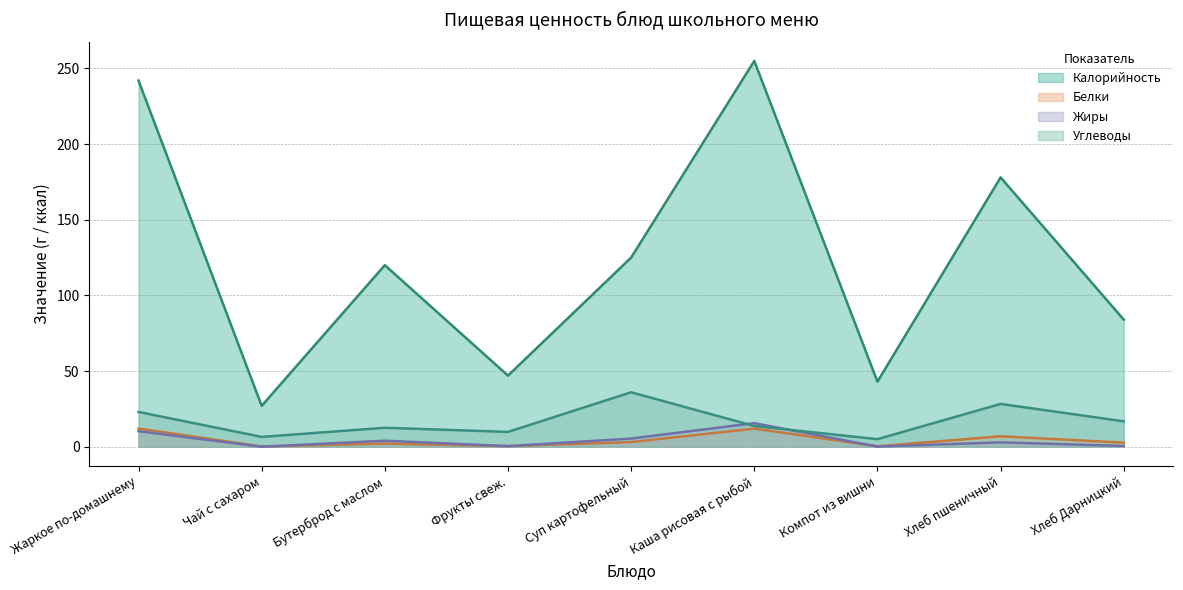

What is the difference between the Углеводы values at Хлеб пшеничный and Хлеб Дарницкий?

11.5